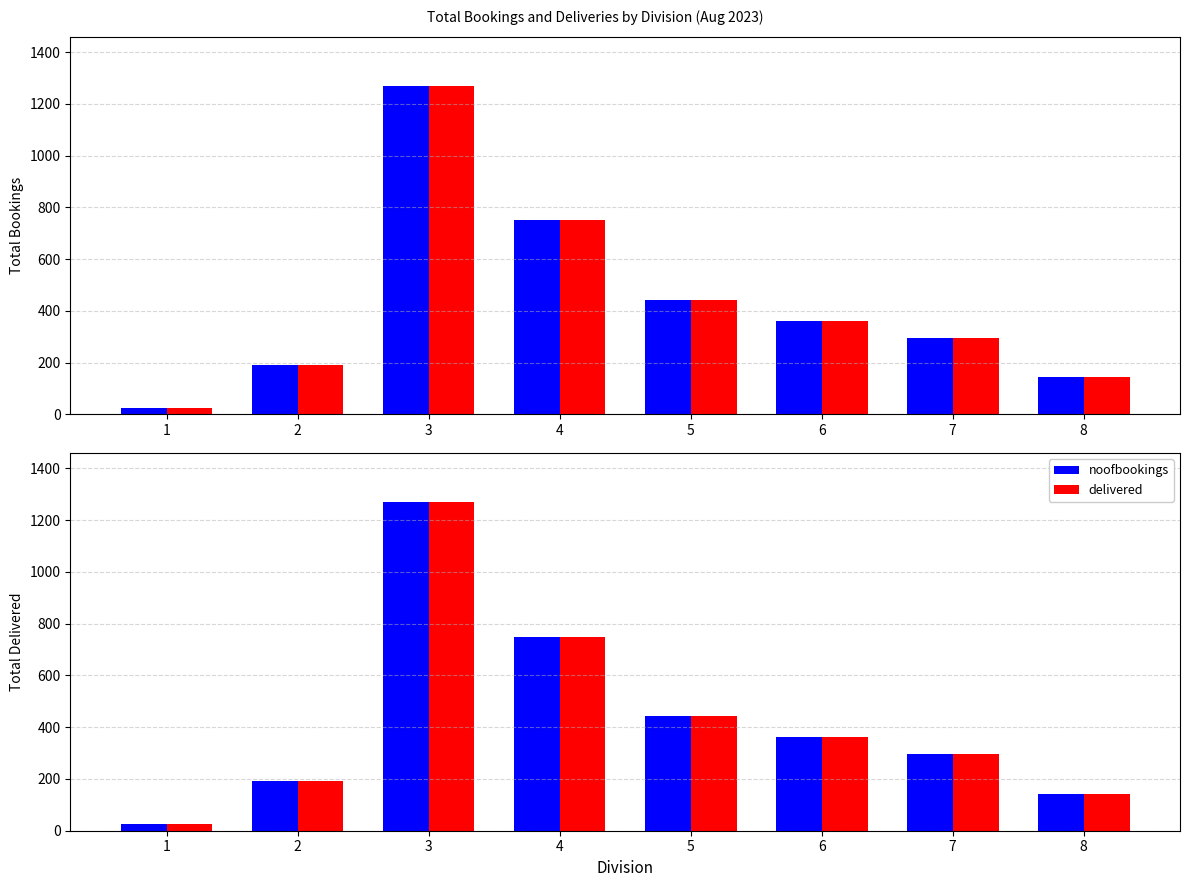

Which category has the highest value in the delivered series?

3